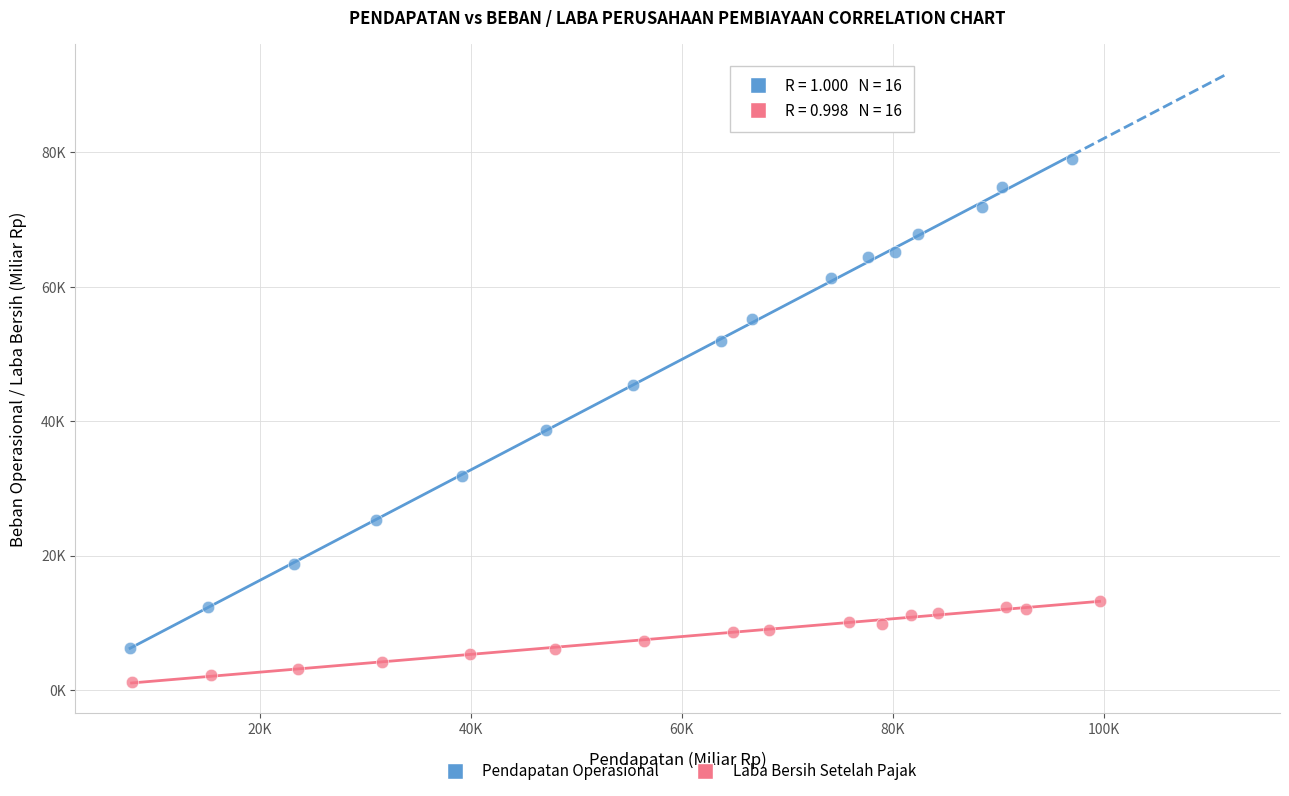

Which series contains the highest Y value?

Pendapatan Operasional